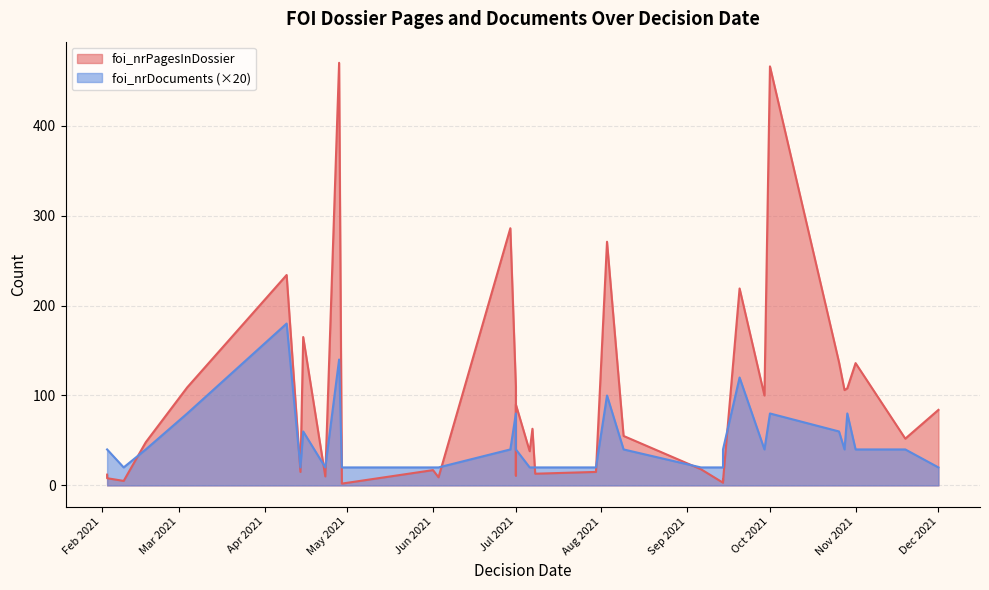

The foi_nrPagesInDossier series shows 18 at 2021-07-01. True or false?

True